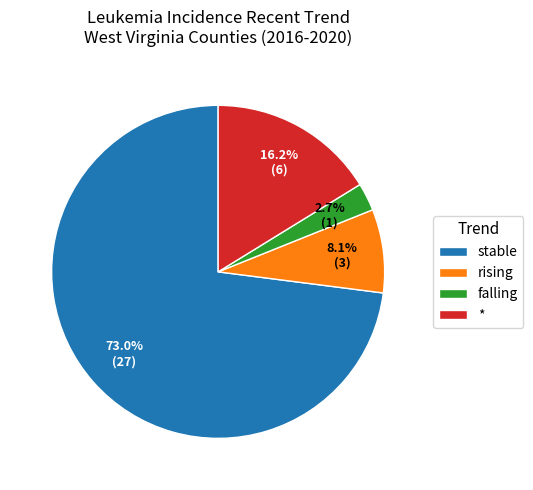

Does any single category account for the majority?

Yes